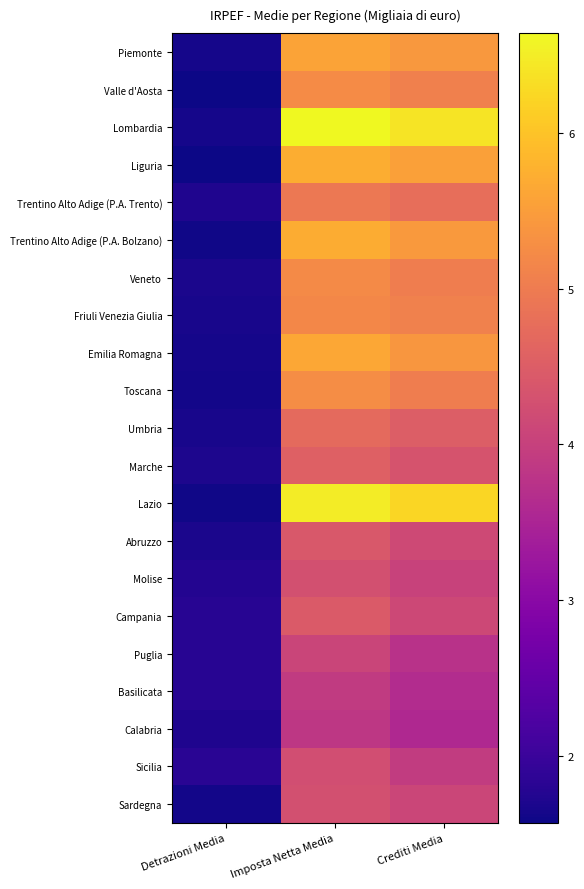

Rank the series at Imposta Netta Media from lowest to highest value.

Calabria, Basilicata, Puglia, Sicilia, Sardegna, Molise, Abruzzo, Campania, Marche, Umbria, Trentino Alto Adige (P.A. Trento), Friuli Venezia Giulia, Veneto, Valle d'Aosta, Toscana, Piemonte, Emilia Romagna, Trentino Alto Adige (P.A. Bolzano), Liguria, Lazio, Lombardia